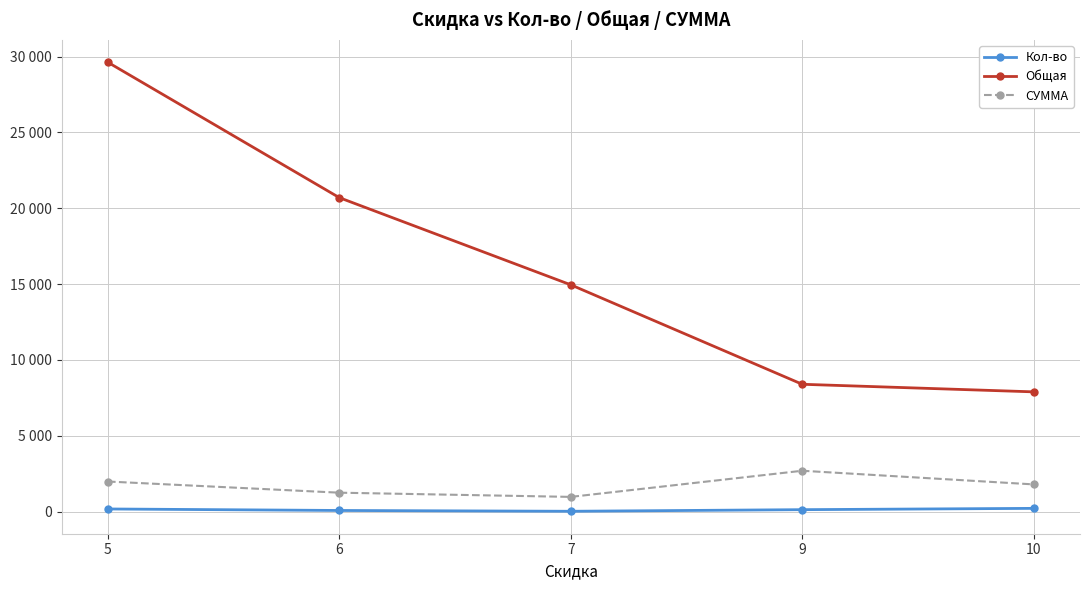

Does the chart have visible grid lines?

Yes